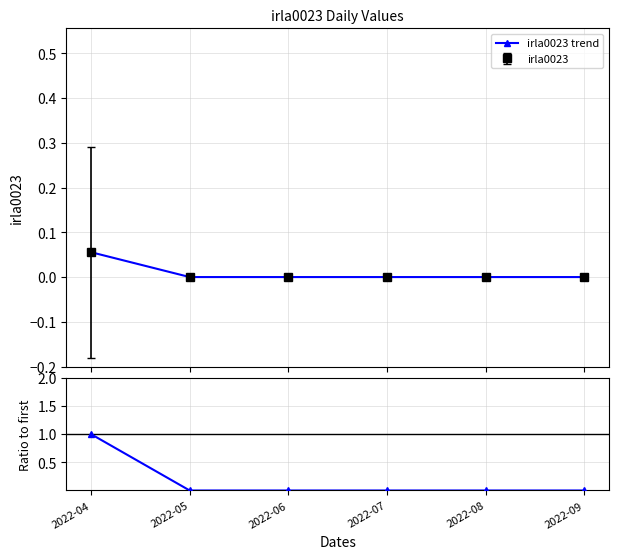

True or false: irla0023 trend and Ratio cross at least once.

False